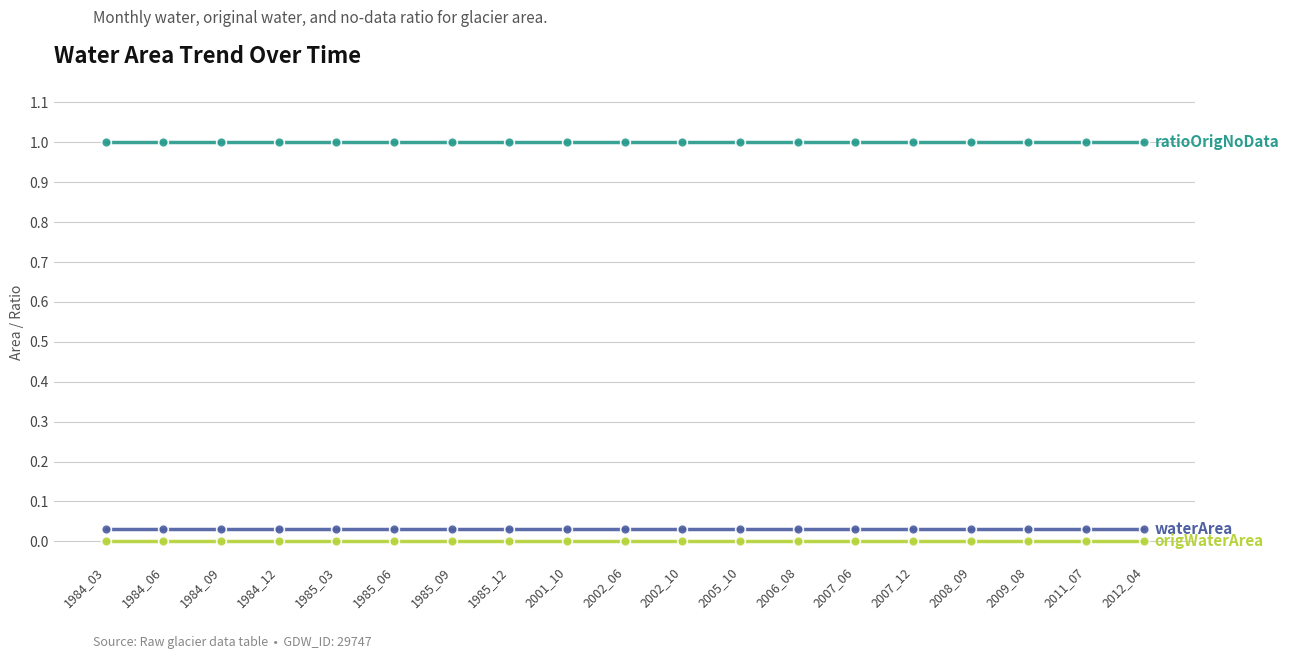

What is the spread (max minus min) of values at 2009_08?

1.0